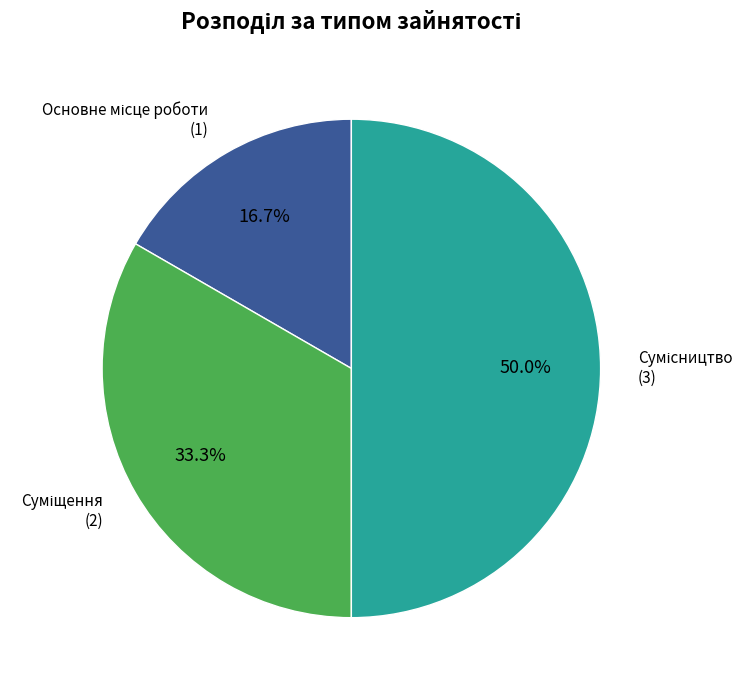

How many segments does this pie chart have?

3